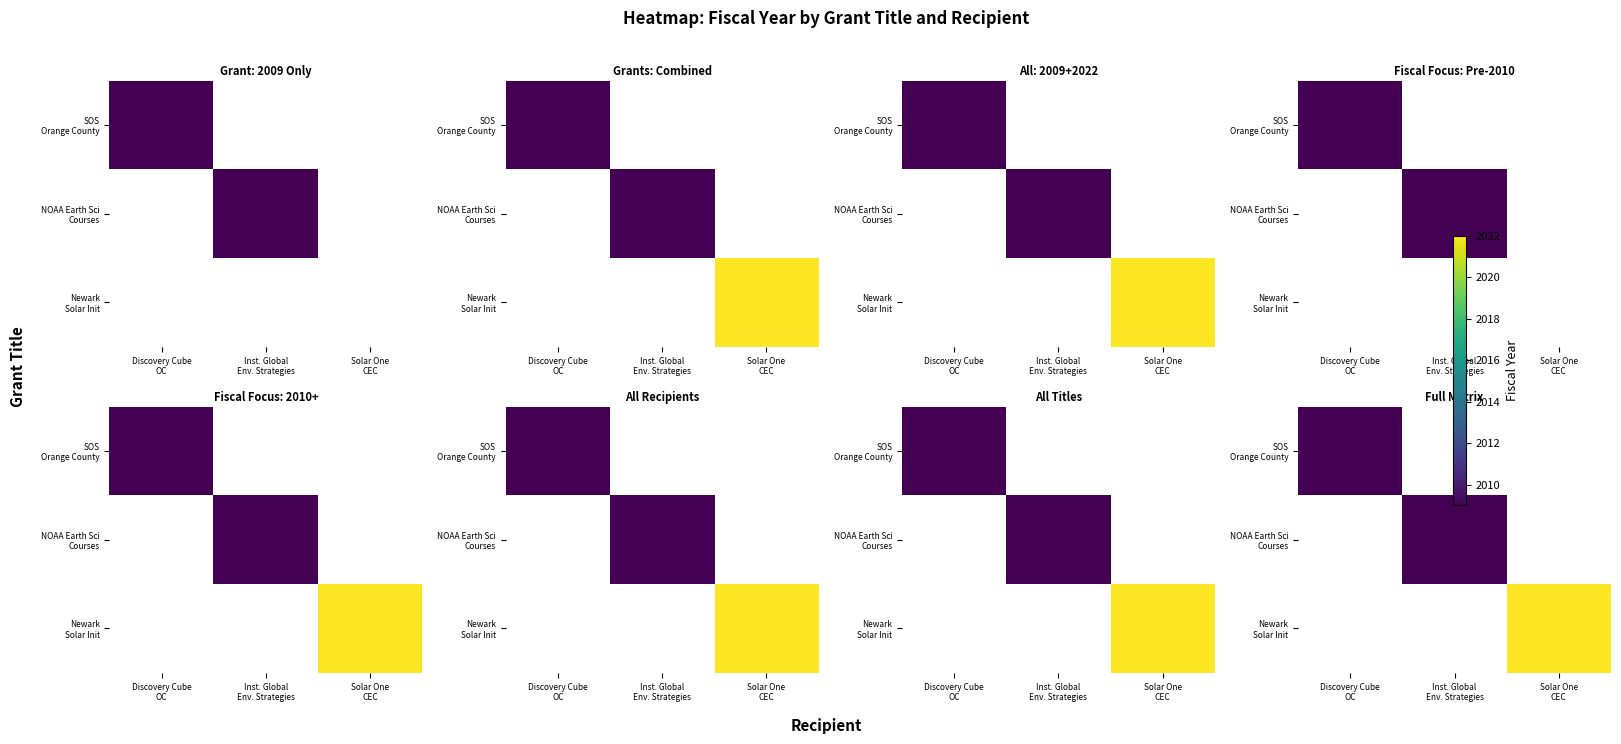

At which label is SOS Orange County closest to 2009?

Discovery Cube OC